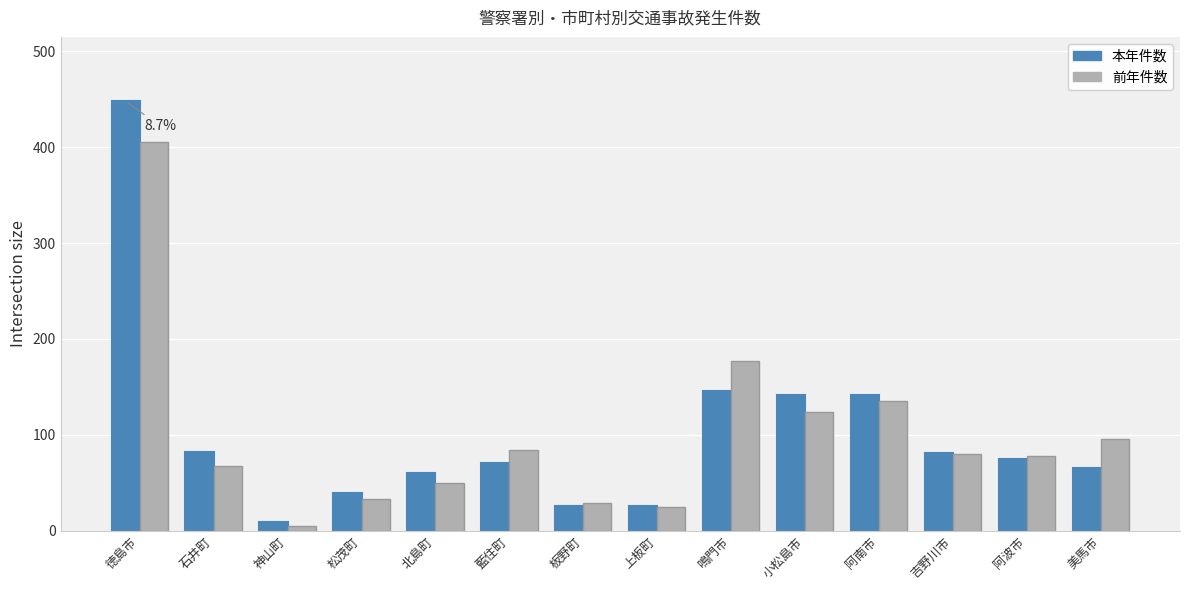

What is the highest value of the 本年件数 series?

448